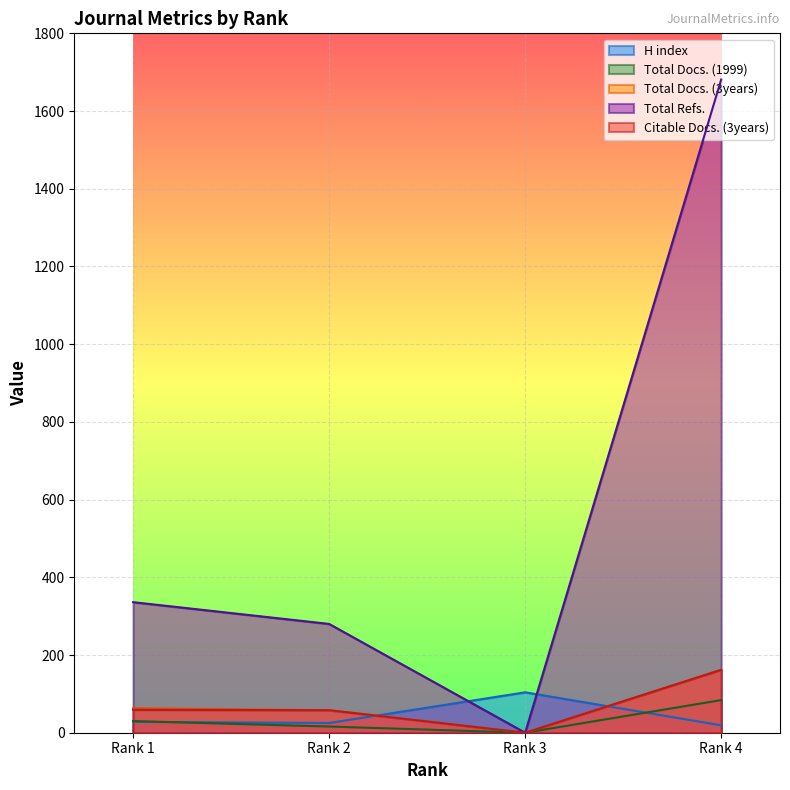

Count the number of data series in this chart.

5